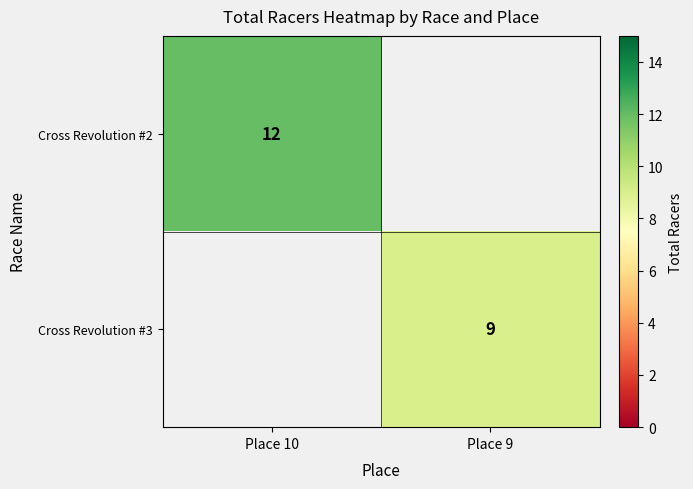

Is it true that Cross Revolution #2 equals 22 at Place 10?

False